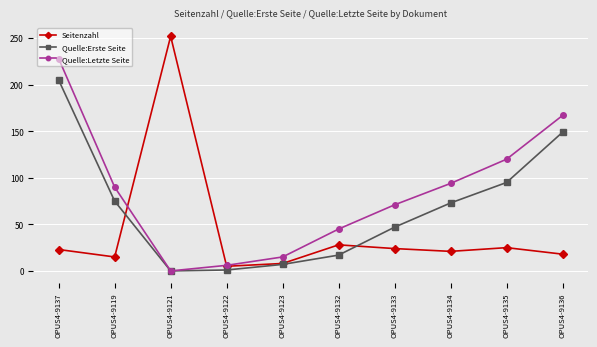

The Seitenzahl series shows 18 at OPUS4-9136. True or false?

True